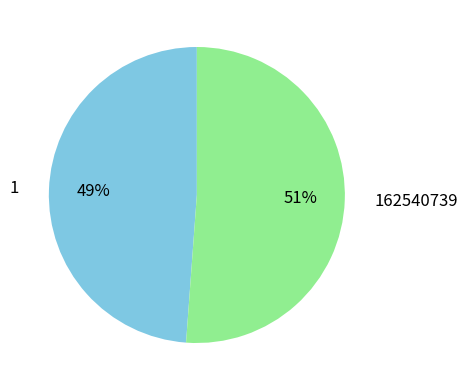

What is the majority slice?

162540739